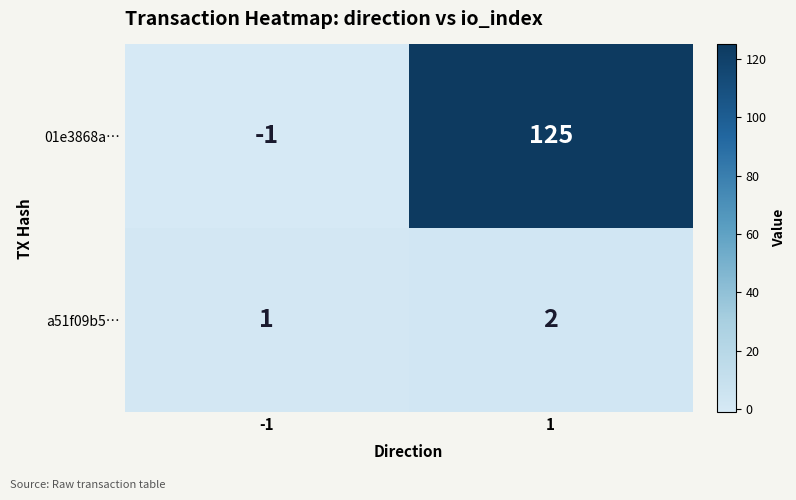

True or false: 01e3868a… has a value of 165 at 1.

False